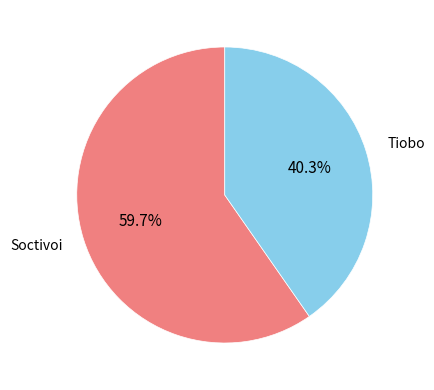

Count the number of slices in the pie.

2